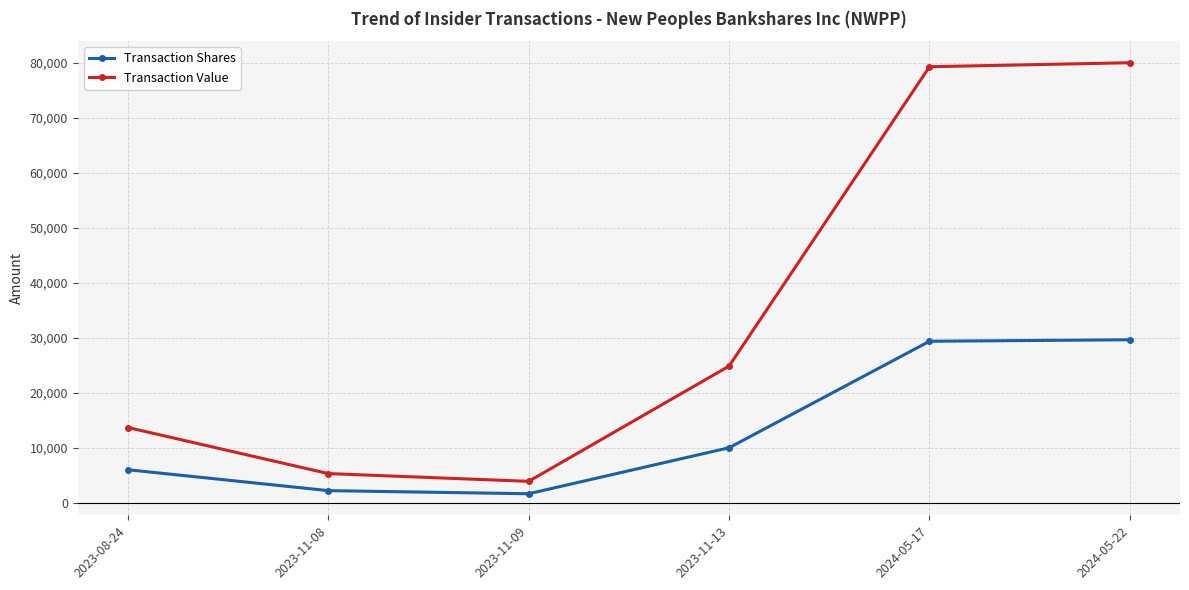

What is the smallest value displayed?

1634